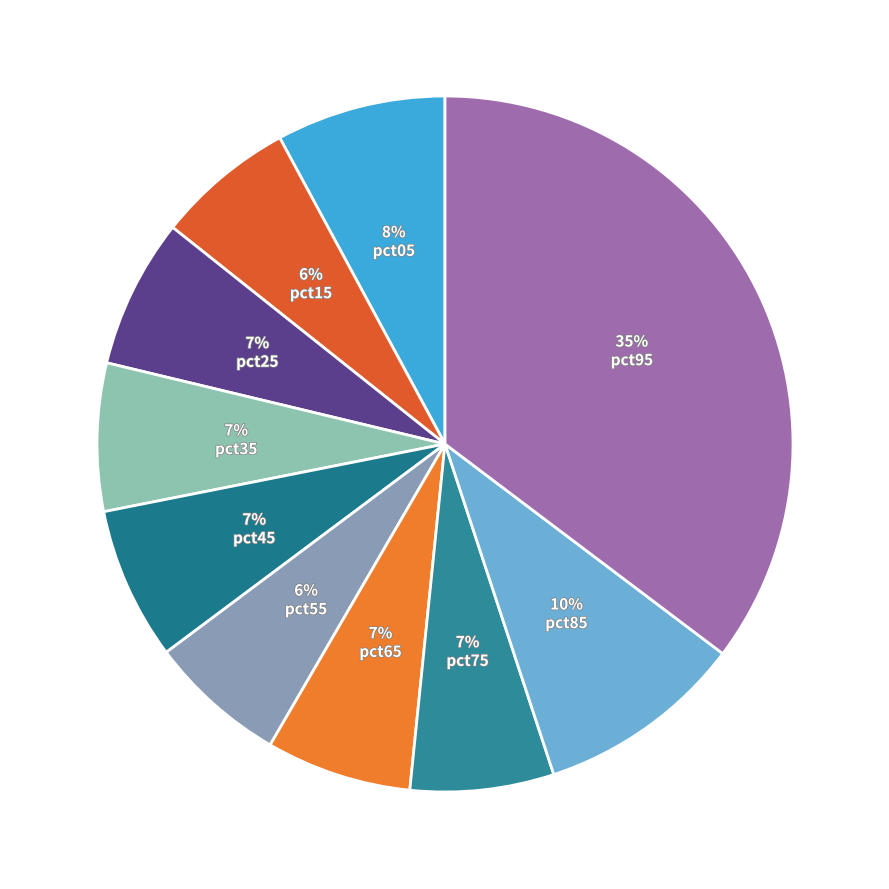

Is it true that pct85 is 10% of the pie?

True